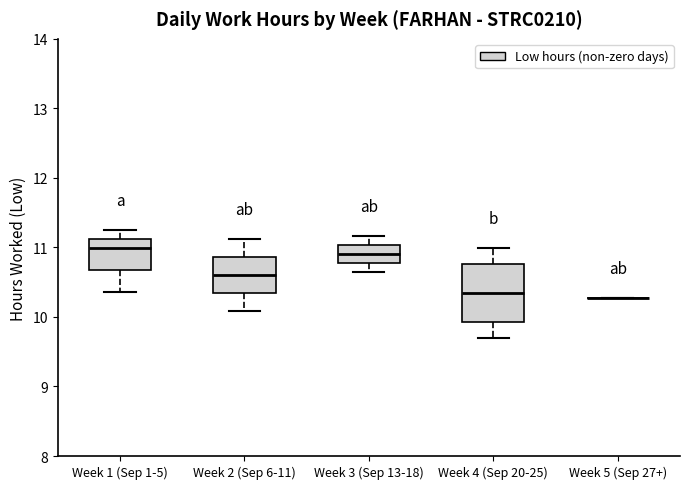

Comparing the boxes themselves (not the whiskers), which one is the tallest?

Week 4 (Sep 20-25)